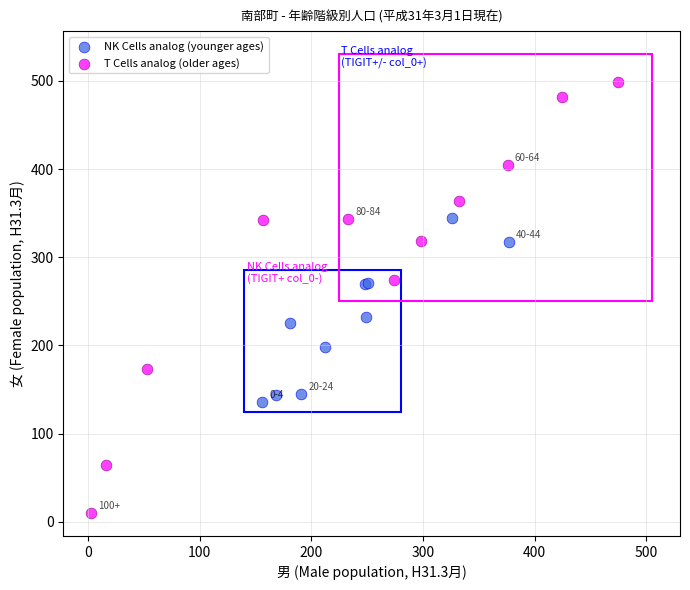

Which series contains the lowest Y value?

T Cells analog (older ages)